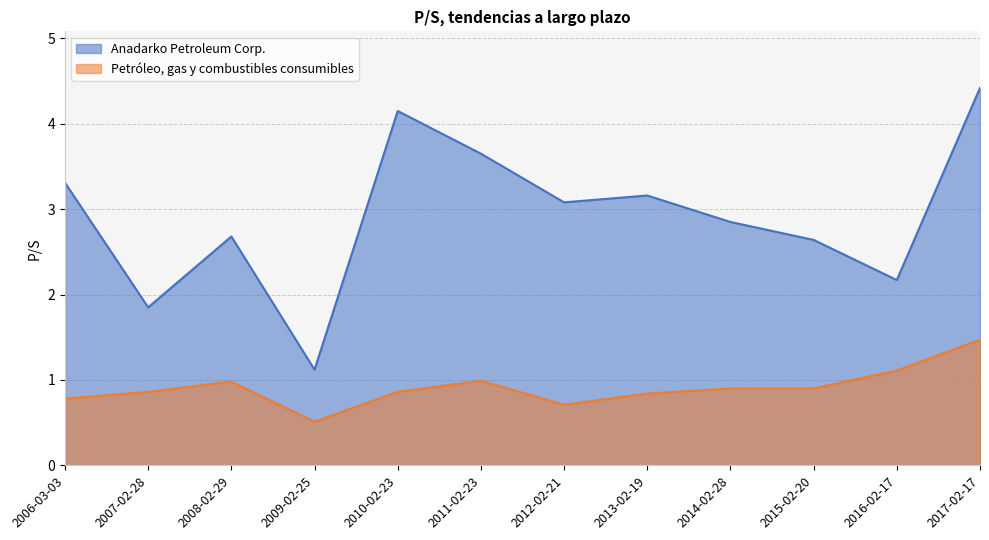

Rank the series by their average value, from highest to lowest.

Anadarko Petroleum Corp., Petróleo, gas y combustibles consumibles